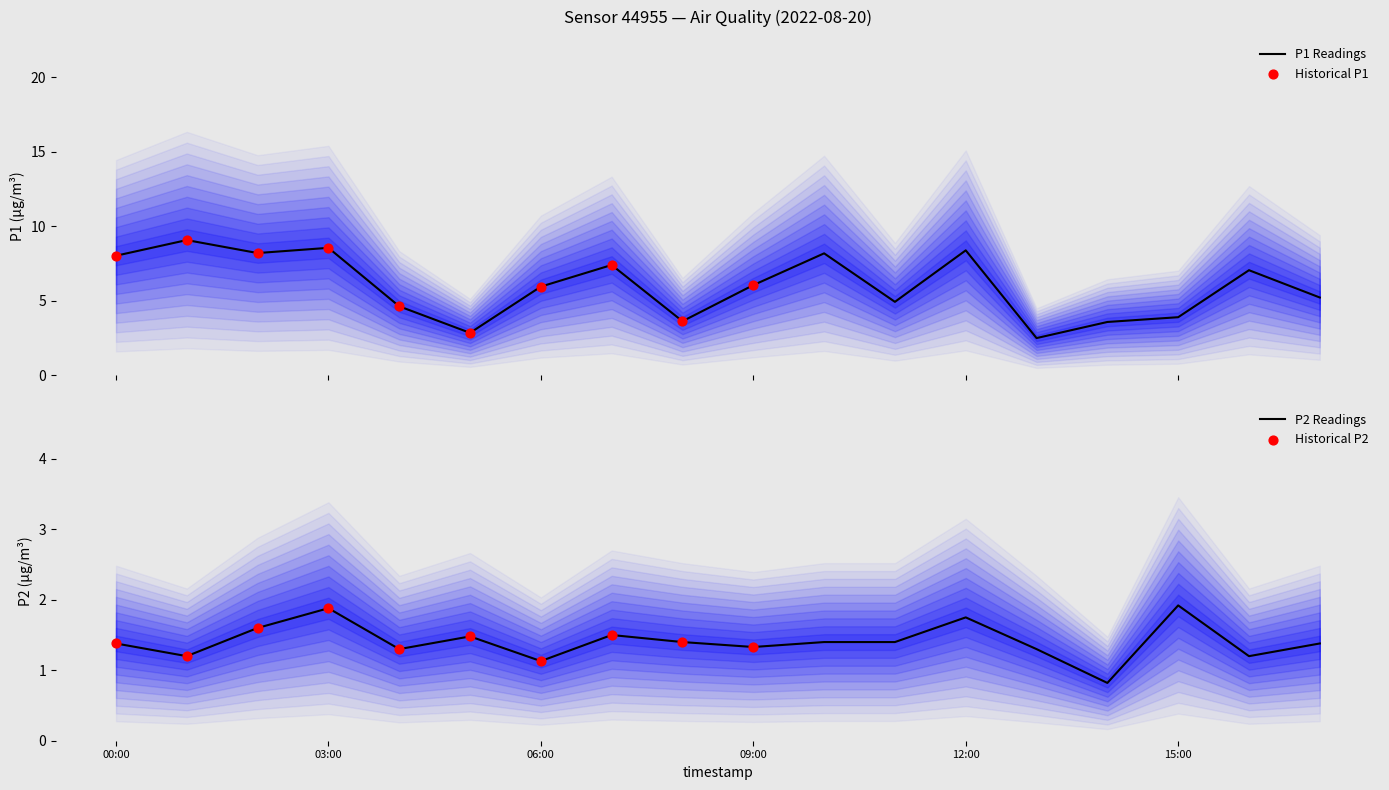

At which category is the sum across all series the highest?

03:00